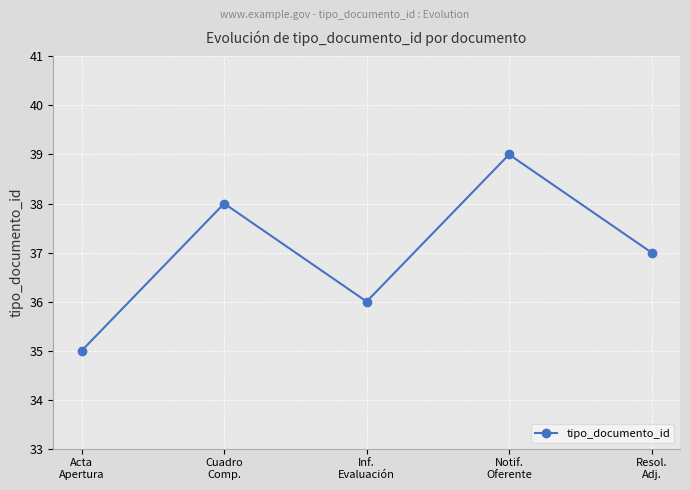

Where is the first local maximum?

Cuadro
Comp.